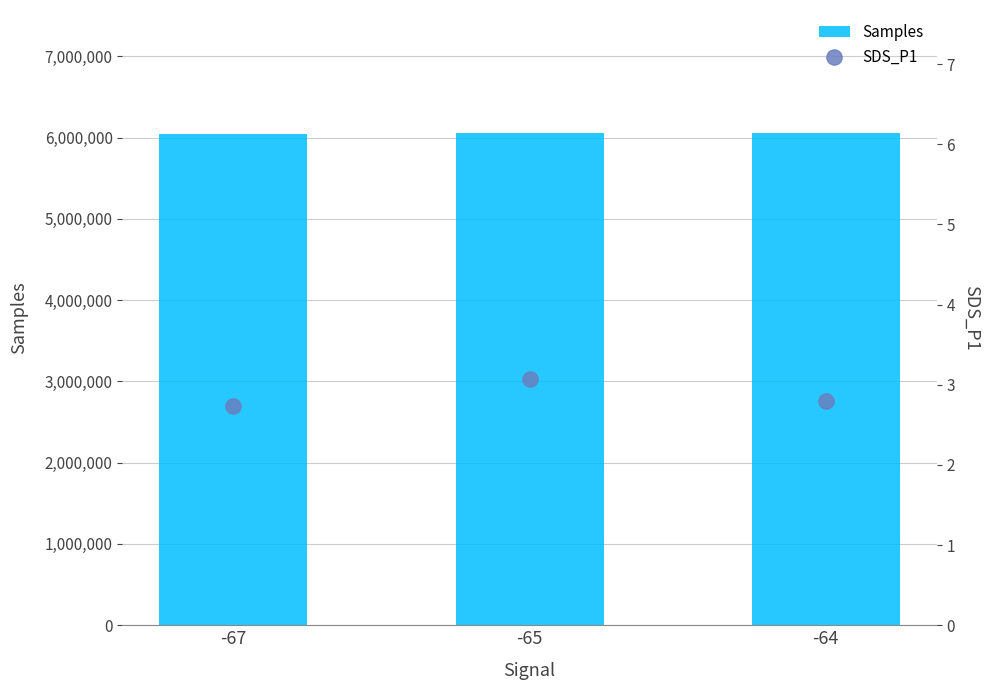

What are all the series names shown in the legend?

Samples, SDS_P1